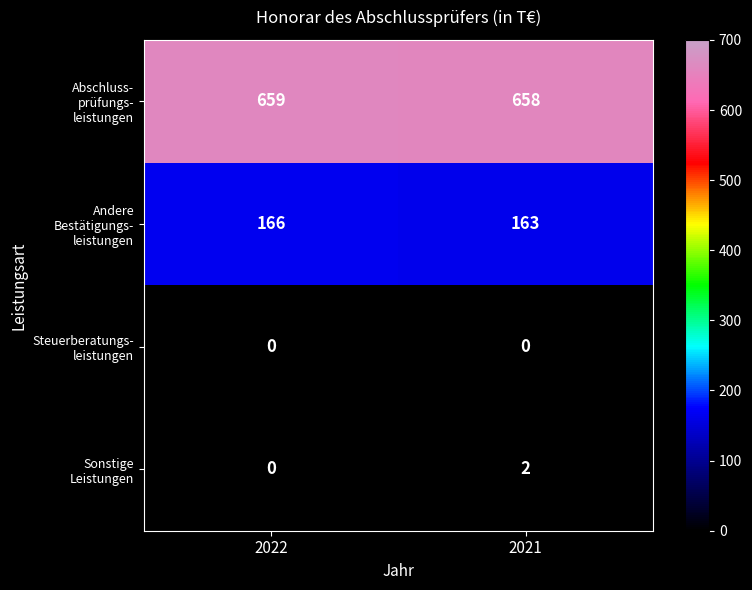

What is the total value across all series at 2022?

825